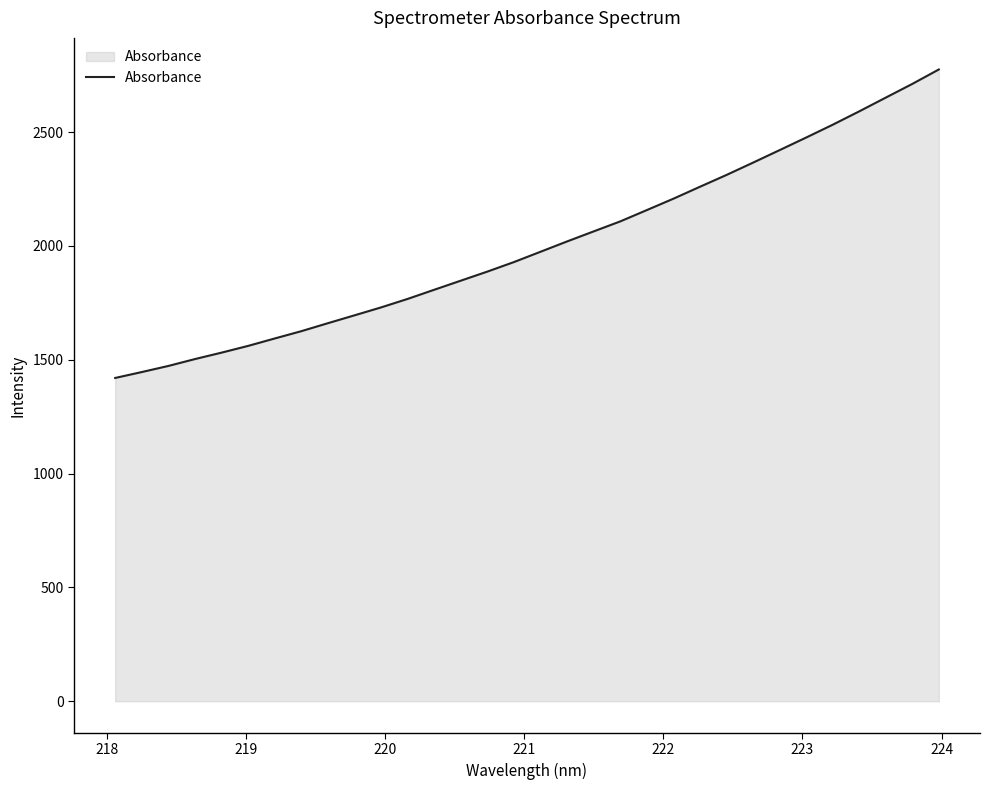

What is the greatest value displayed?

2775.2